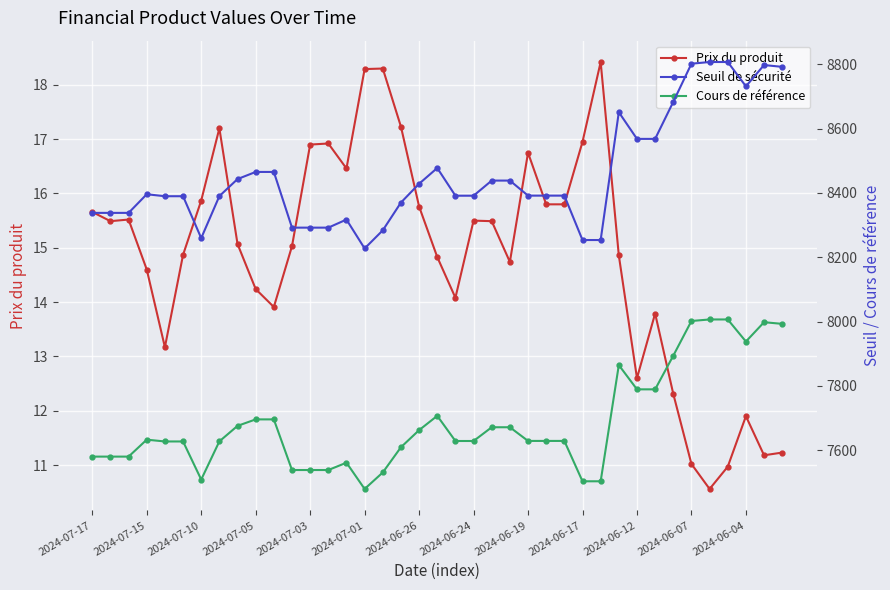

What is the total value across all series at 19?

16199.3